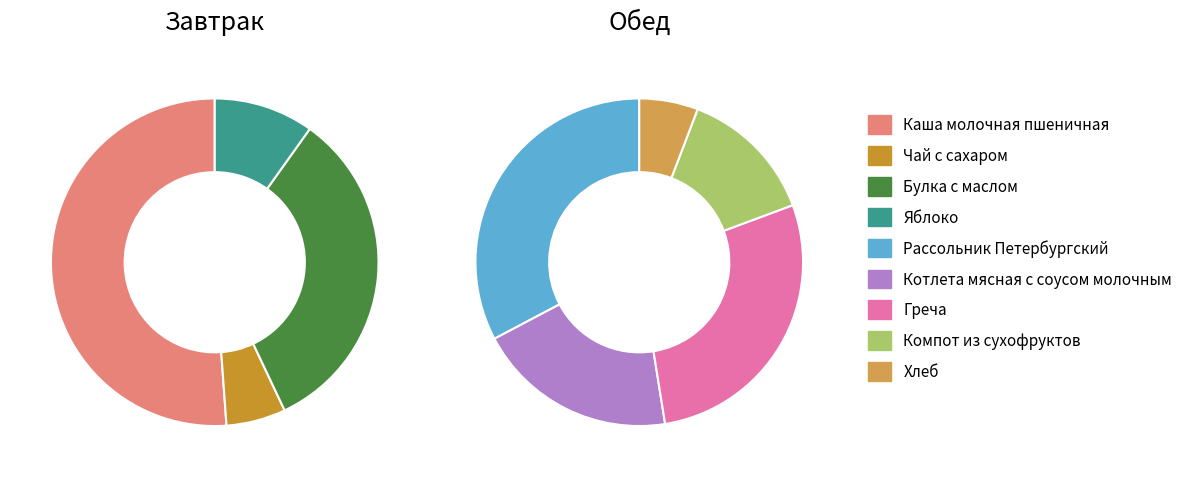

What is the smallest slice in the pie chart?

Чай с сахаром